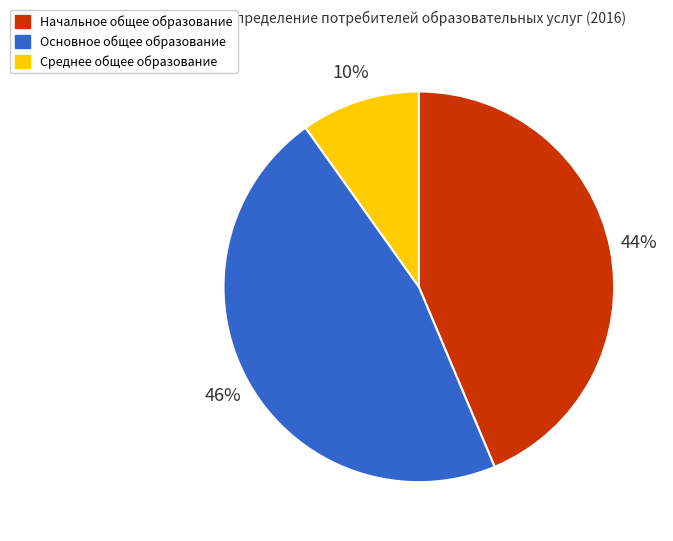

How many segments does this pie chart have?

3